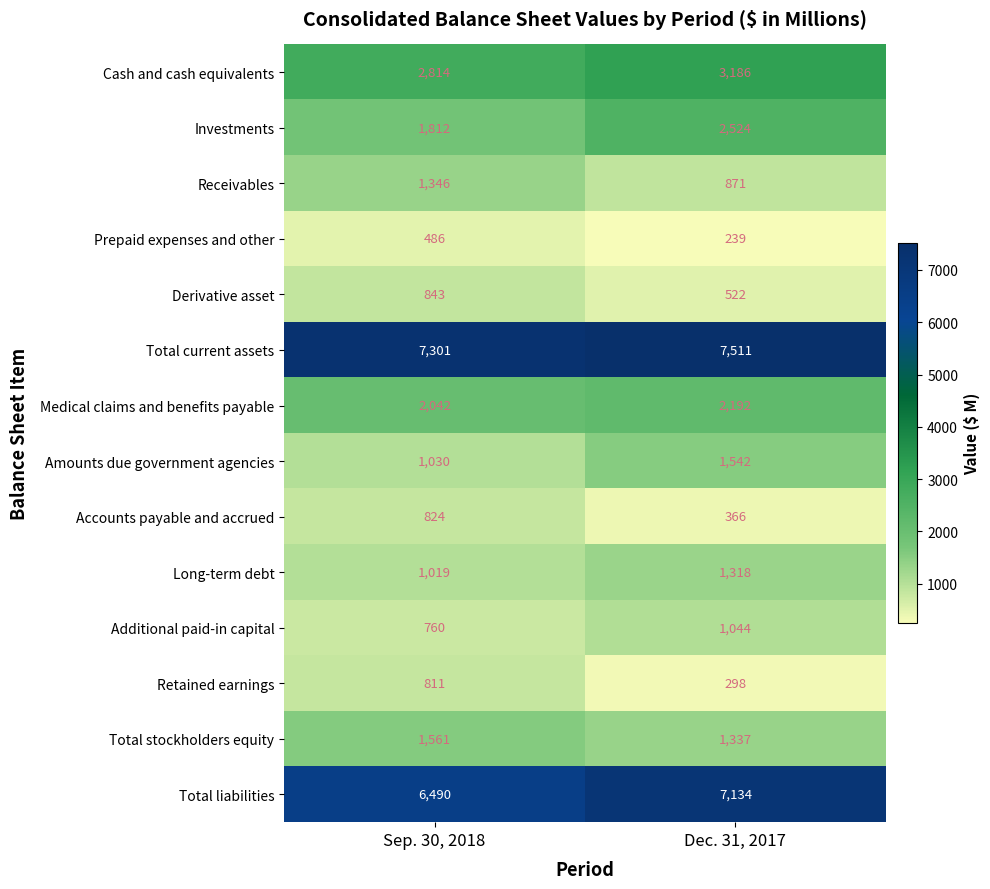

Which series has the largest range (max minus min)?

Investments